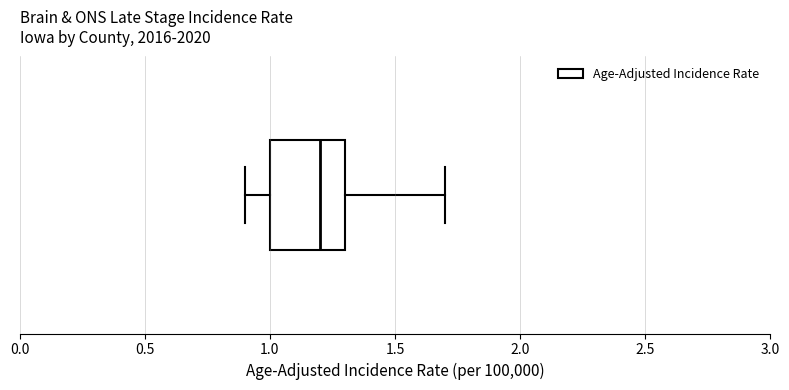

Transcribe this box plot: give where the median line is, the range the box spans, and where the two whiskers end, as read against the x-axis. The values are not printed on the chart, so give them approximately, as read against the axis.

median 1.2, box 1.0 to 1.3, whiskers 0.9 to 1.7